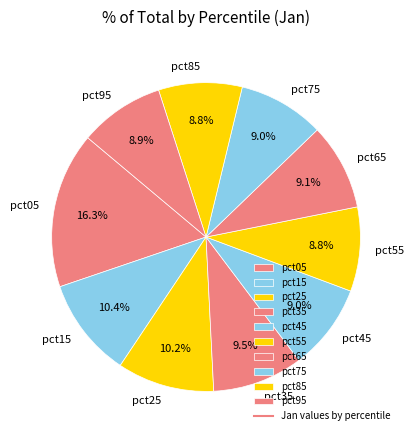

True or false: pct85 accounts for 9% of the total.

True